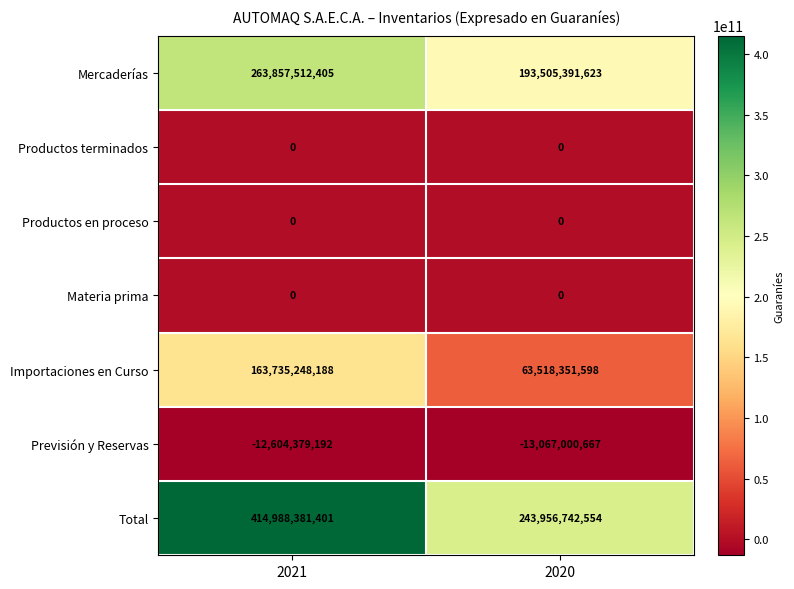

The Mercaderías series shows 193505391623 at 2020. True or false?

True